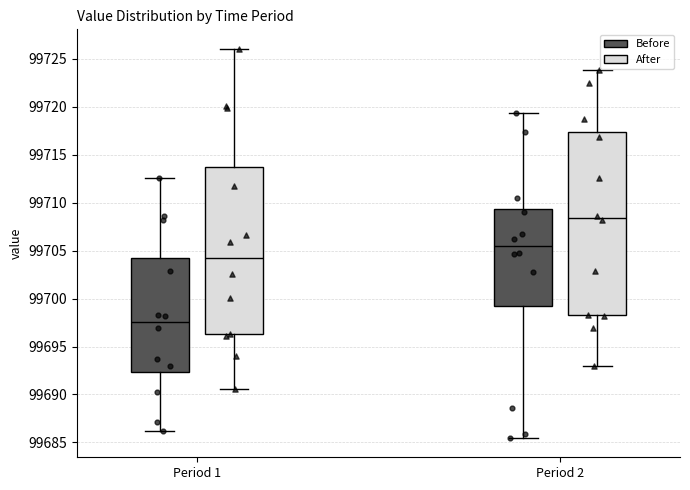

Where does the upper whisker of the box for Period 1 (After) end on the y-axis? The values are not printed on the chart, so give them approximately, as read against the axis.

99726.0